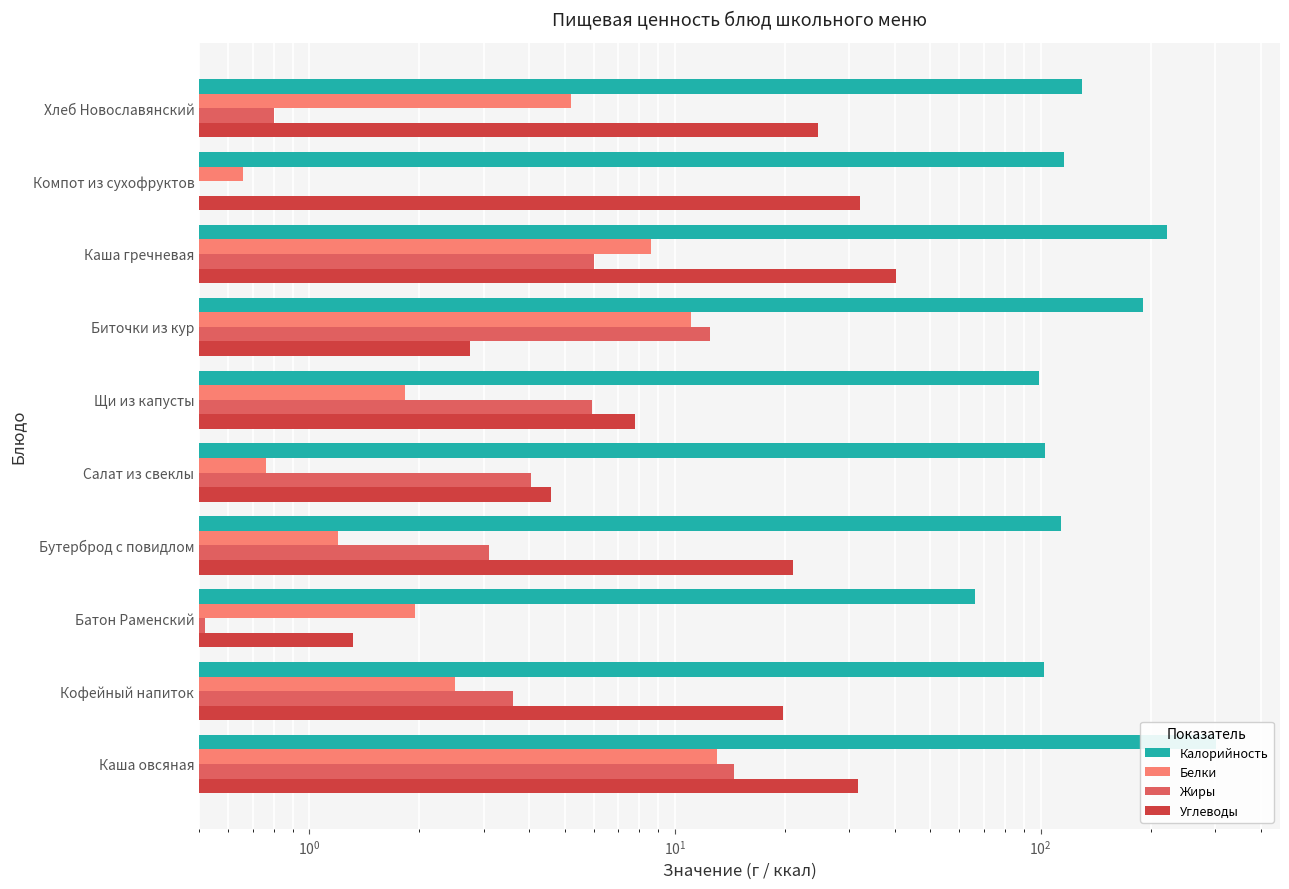

Are the bars grouped side by side (vs. stacked)?

Yes